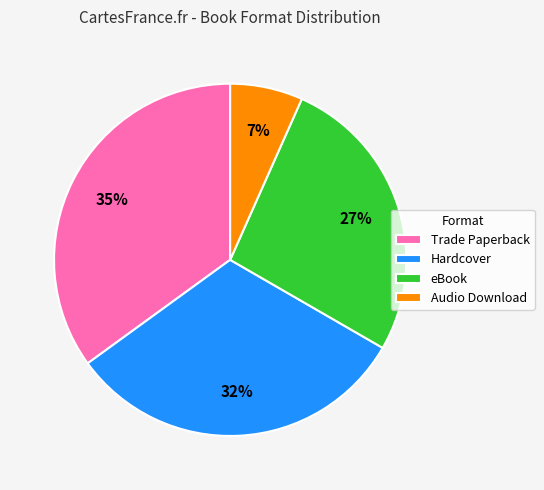

What is the ratio of the value at Hardcover to the value at Trade Paperback?

0.9